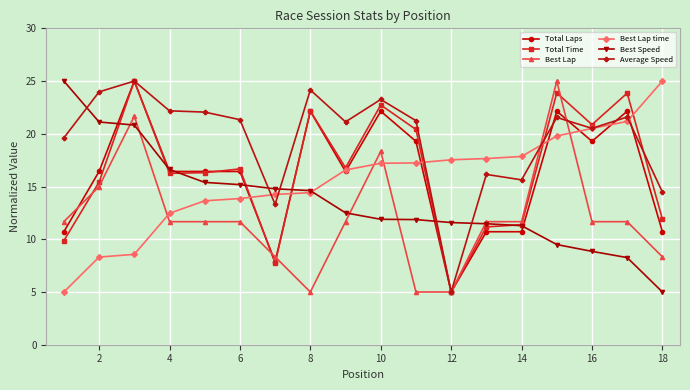

True or false: Total Time has more than 2 interior local peaks.

True